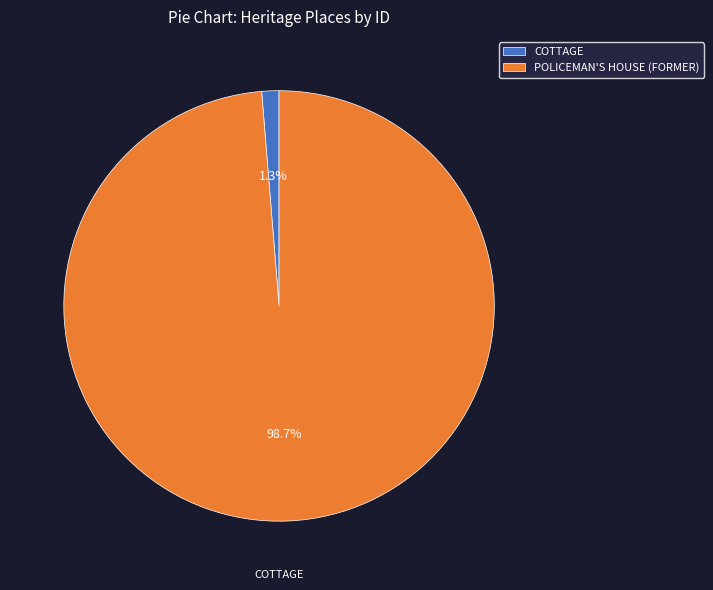

How many segments does this pie chart have?

2